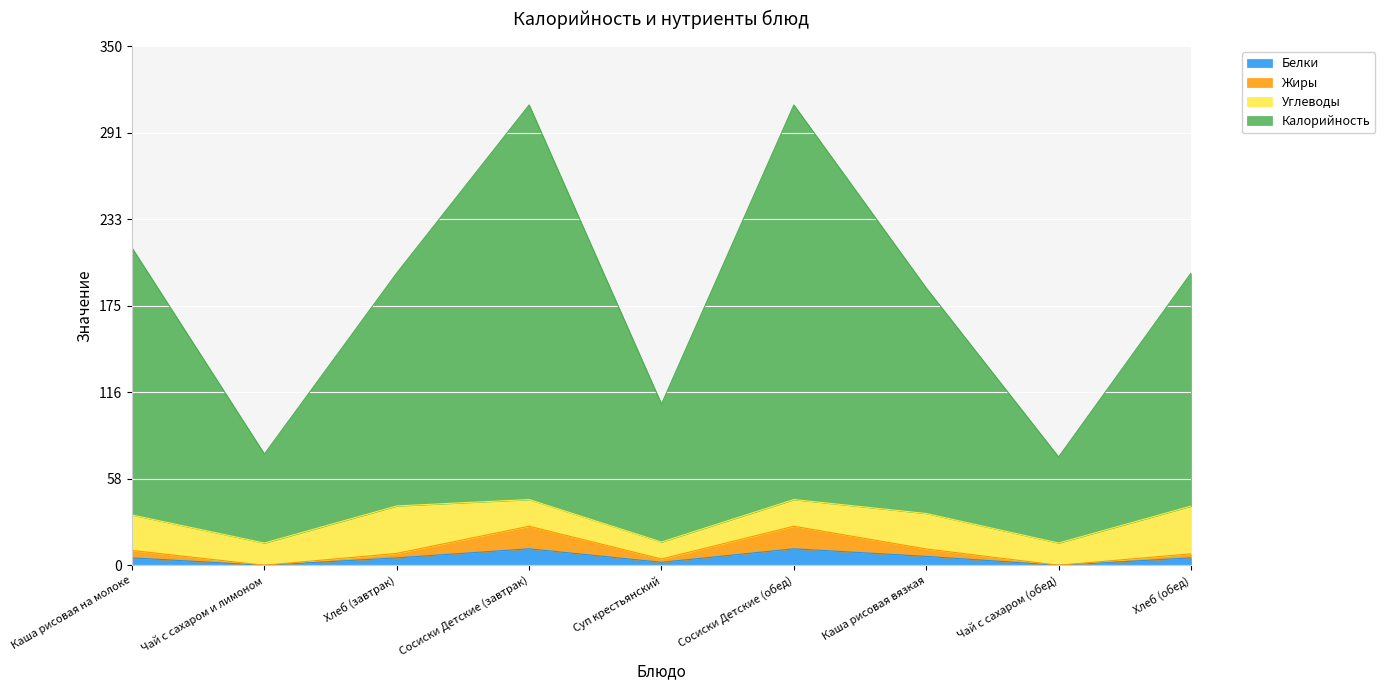

At which category does Жиры reach its first local valley?

Чай с сахаром и лимоном